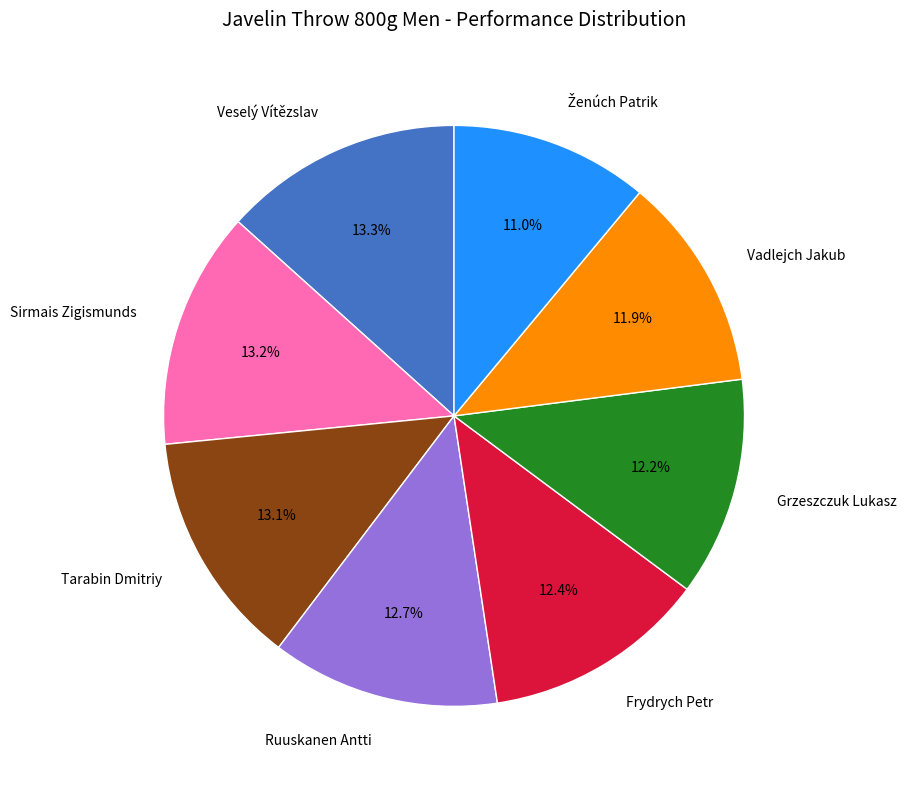

Is there a majority slice in this chart?

No